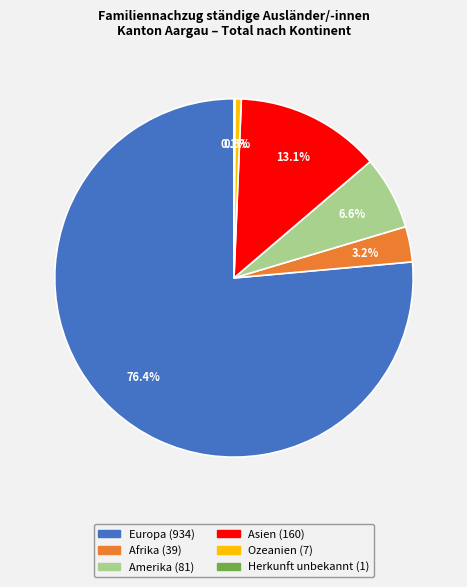

Approximately how many times larger is the value at Europa compared to Ozeanien?

133.4